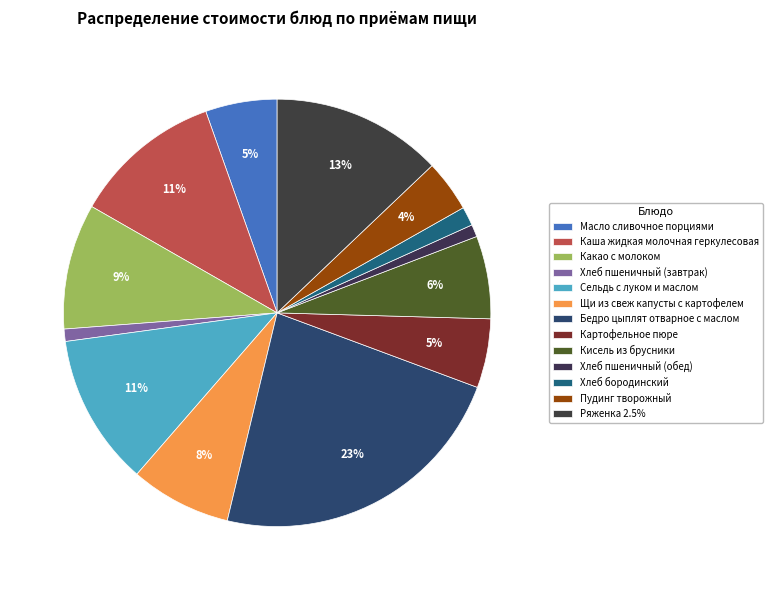

What is the change in value from Масло сливочное порциями to Щи из свеж капусты с картофелем?

+3.1